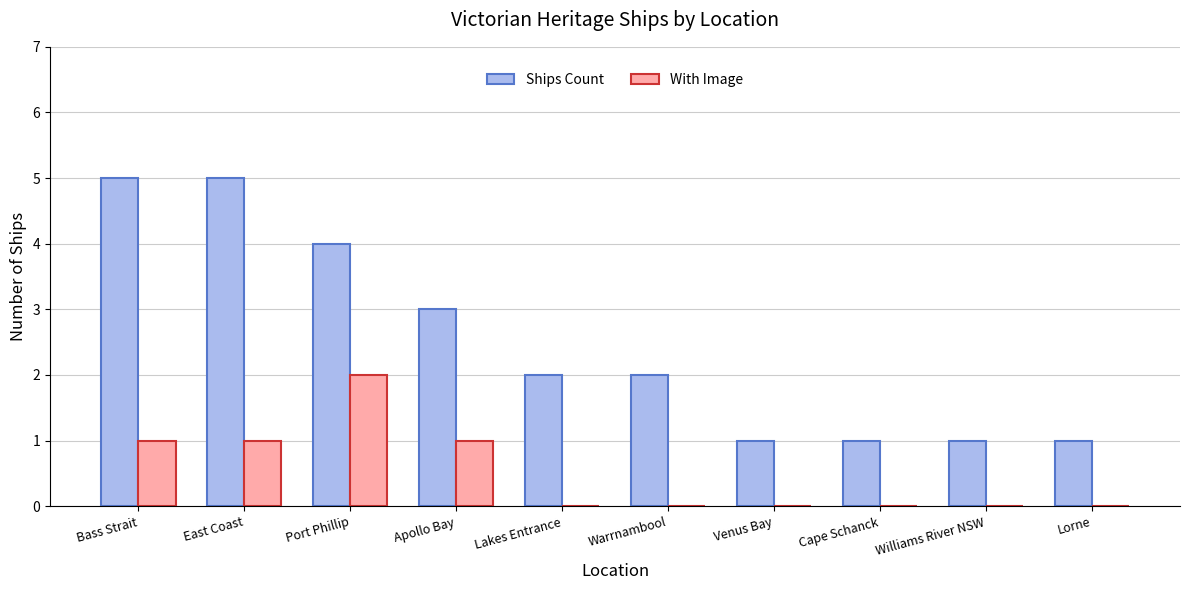

Read the Ships Count value at Port Phillip.

4